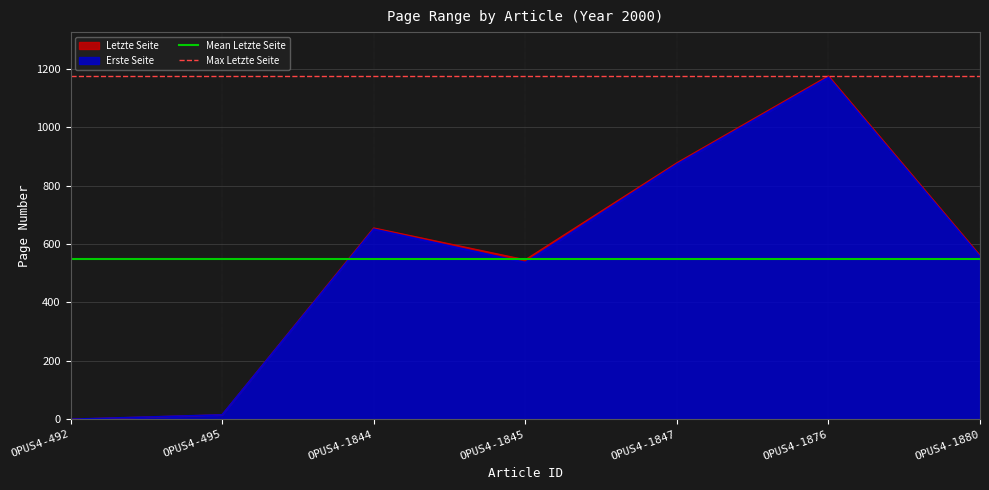

Which series has the largest total across all categories?

Max Letzte Seite